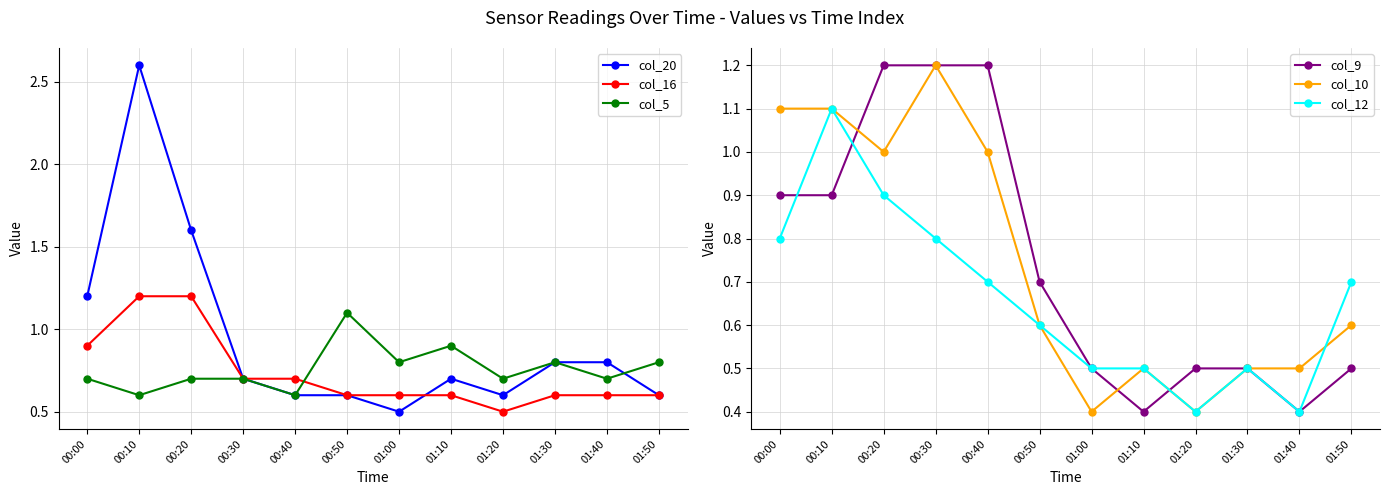

Where is col_20 nearest to the value 1?

00:00